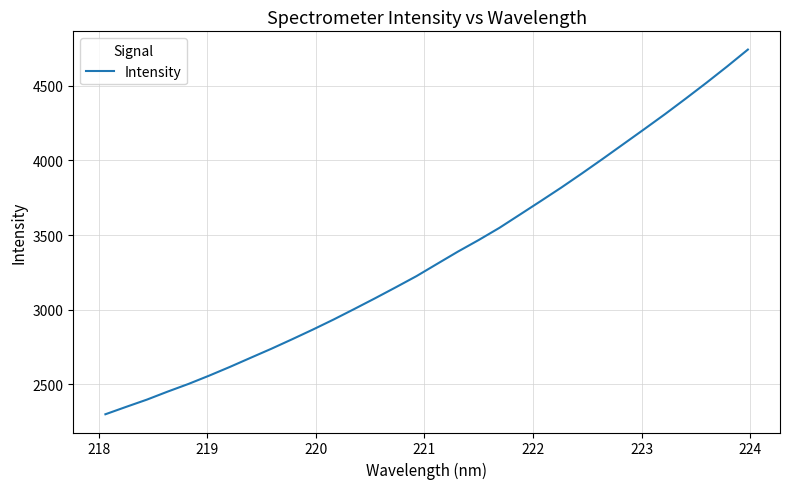

What is the greatest value displayed?

4743.6